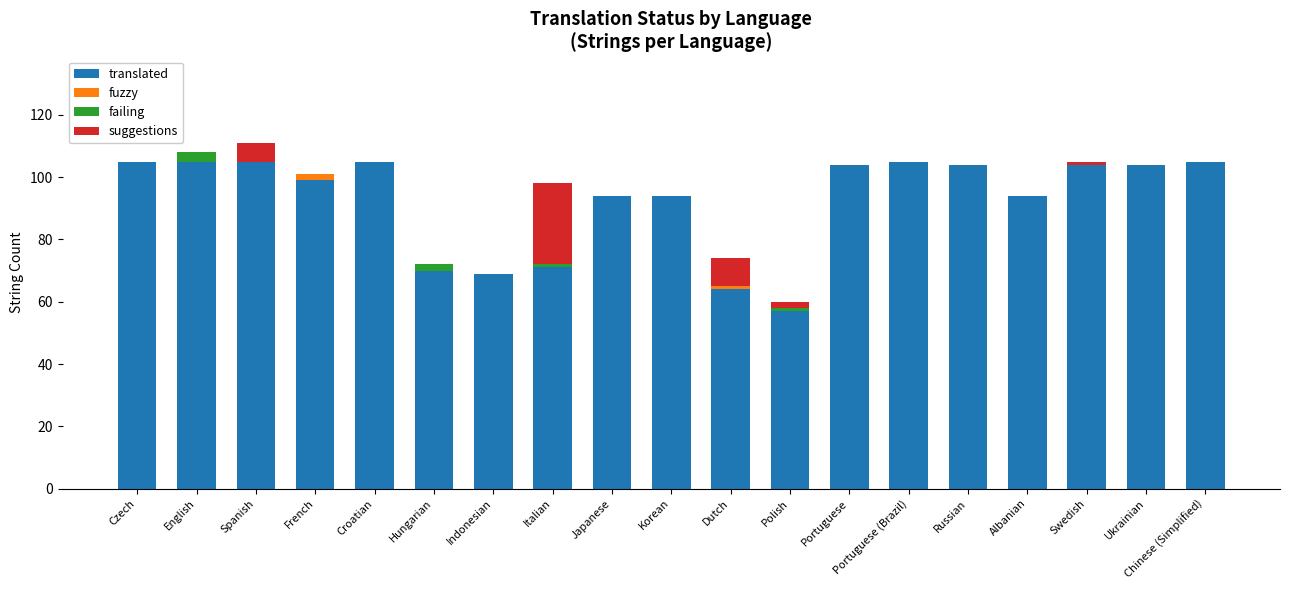

What is the total value across all series at Indonesian?

69